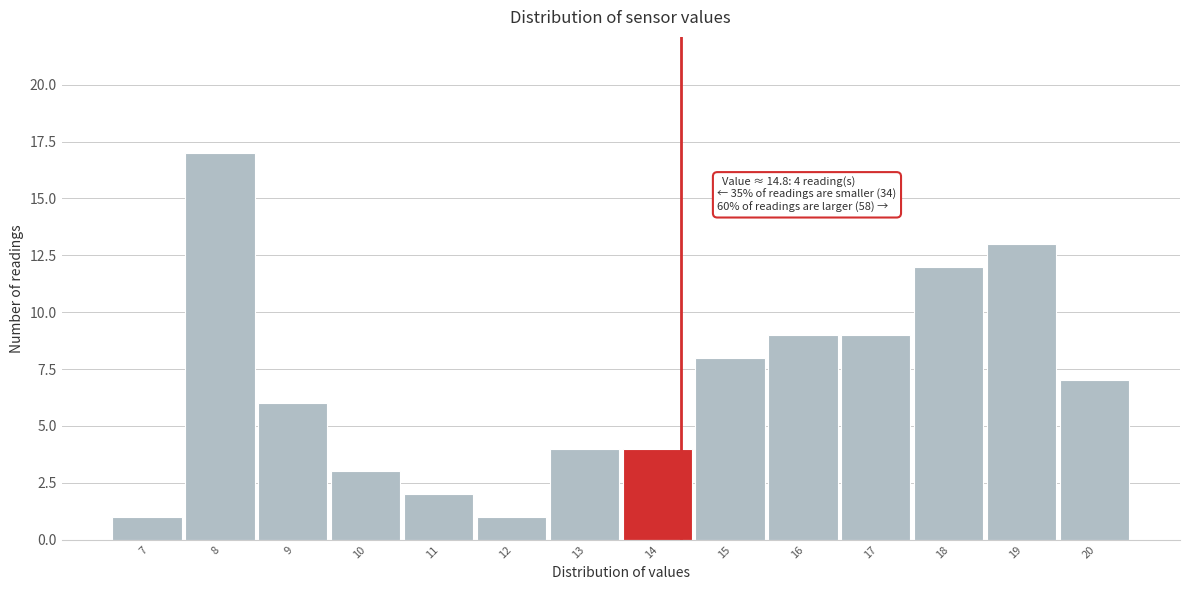

Reading left to right, list all the values displayed in this chart.

7=1	8=17	9=6	10=3	11=2	12=1	13=4	14=4	15=8	16=9	17=9	18=12	19=13	20=7